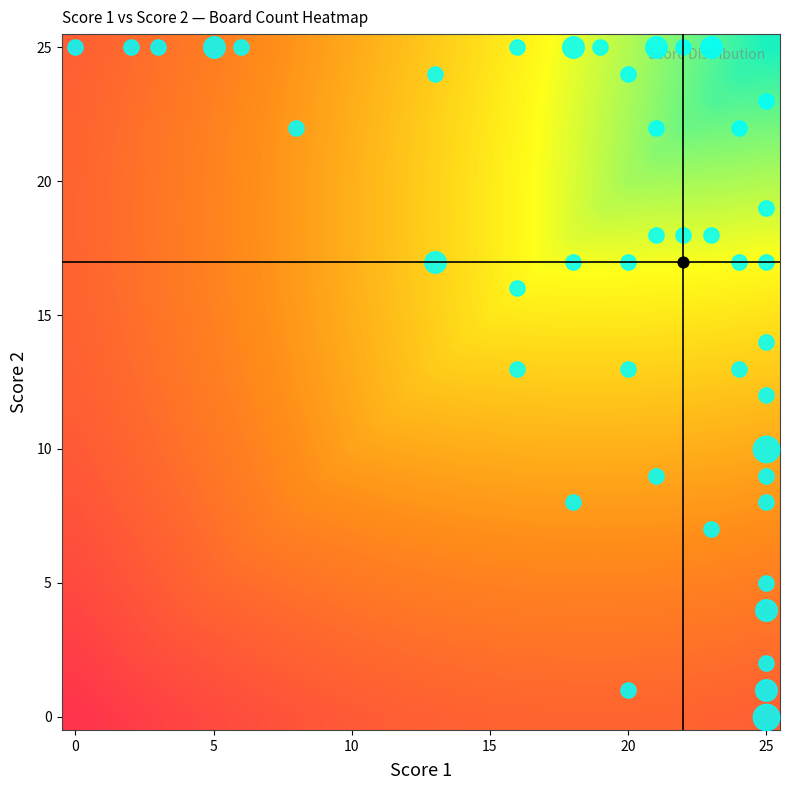

What is the spread (max minus min) of values at 25?

0.2